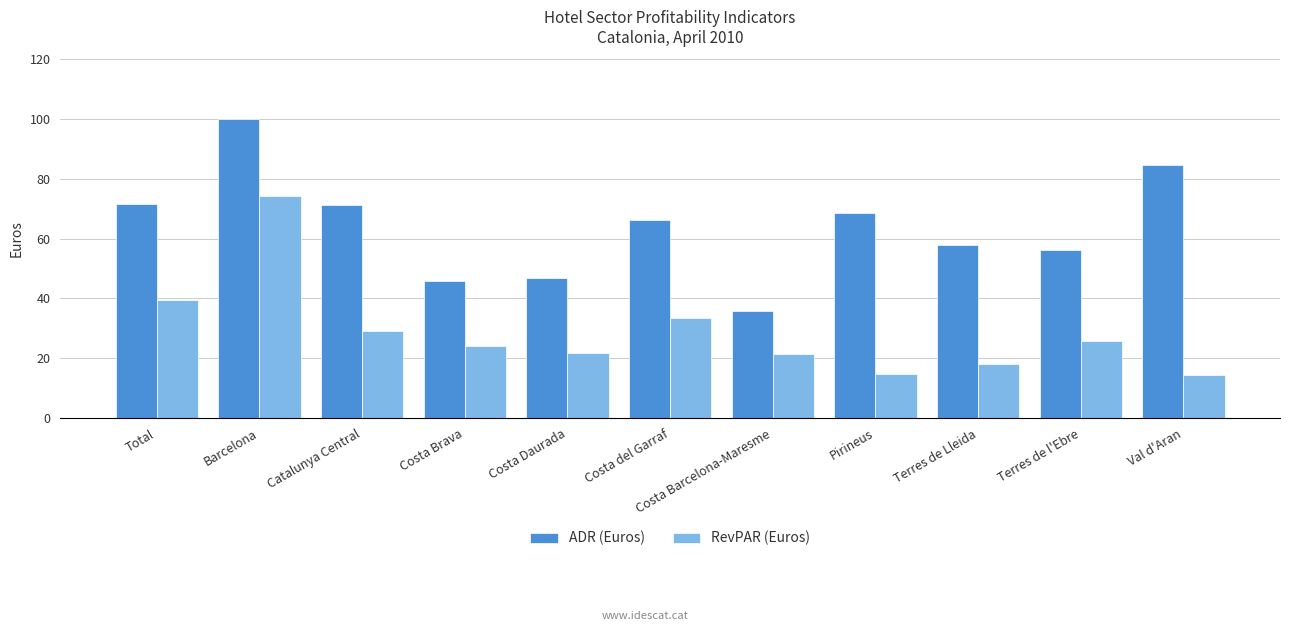

Does the chart contain stacked bars?

No